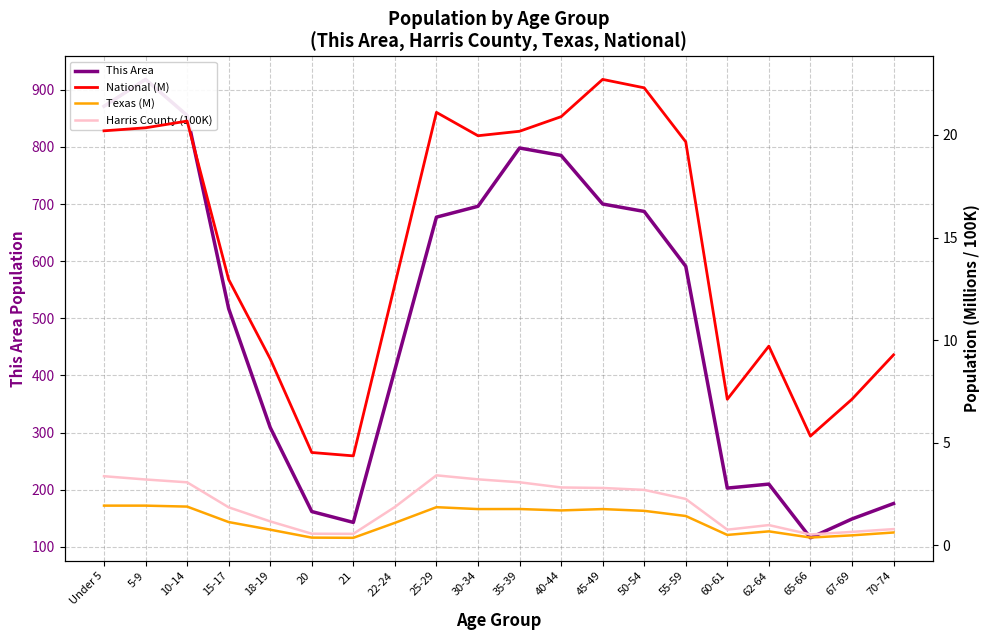

Which series has the widest spread of values?

This Area